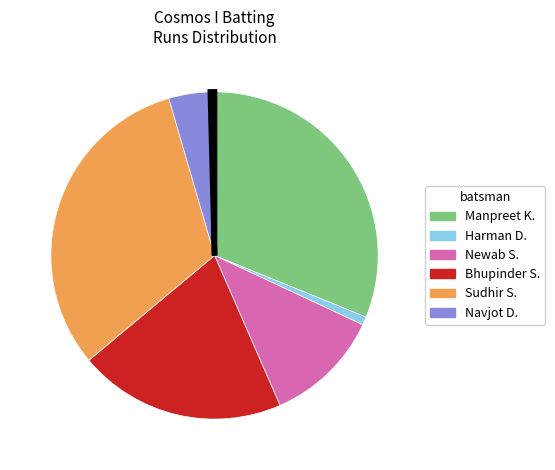

Count the number of slices in the pie.

7